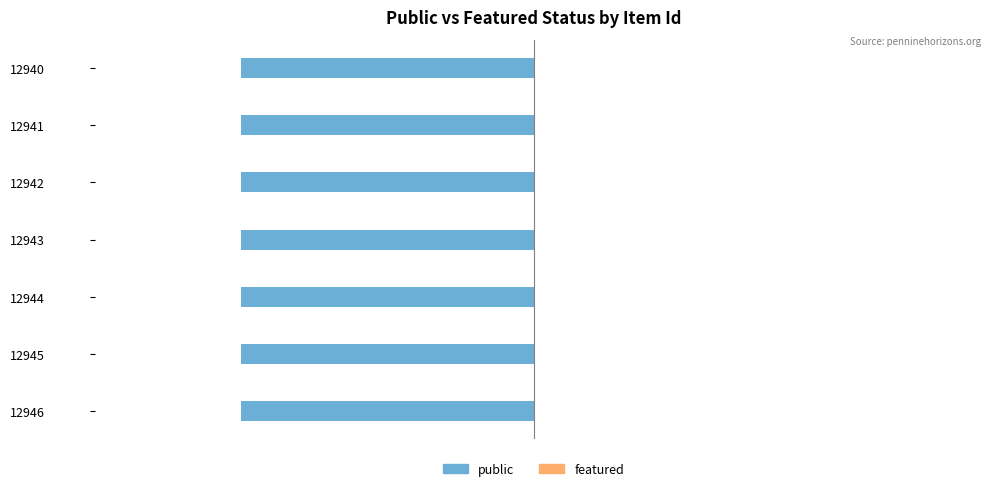

Is it true that public equals 0 at 12945?

False